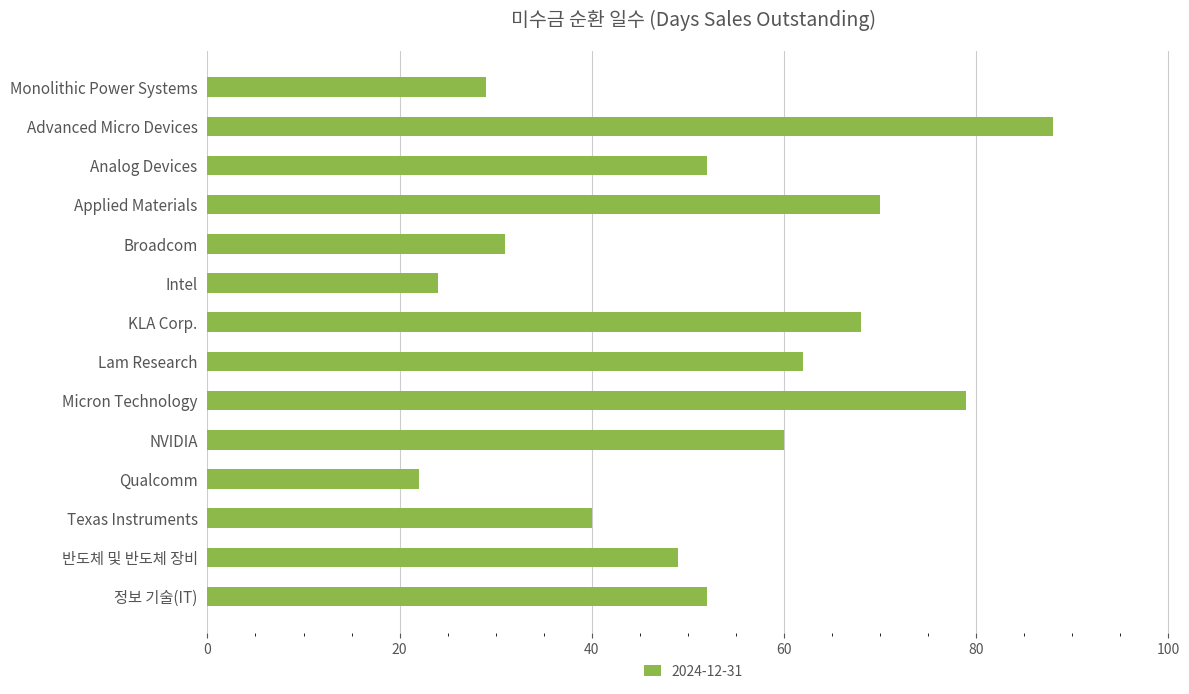

What is the change in value from Monolithic Power Systems to Texas Instruments?

+11